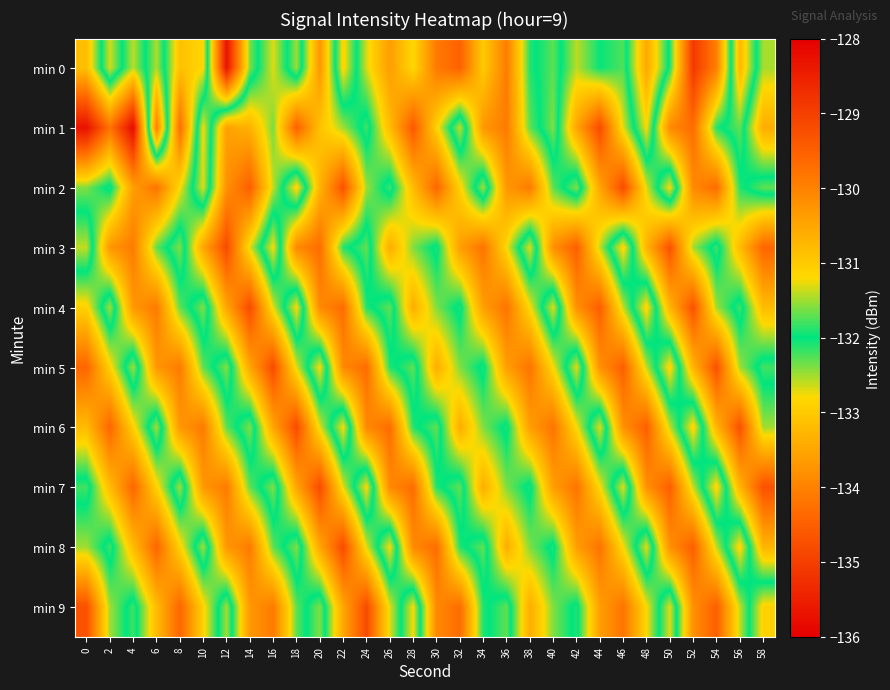

At which category is the sum across all series the highest?

56